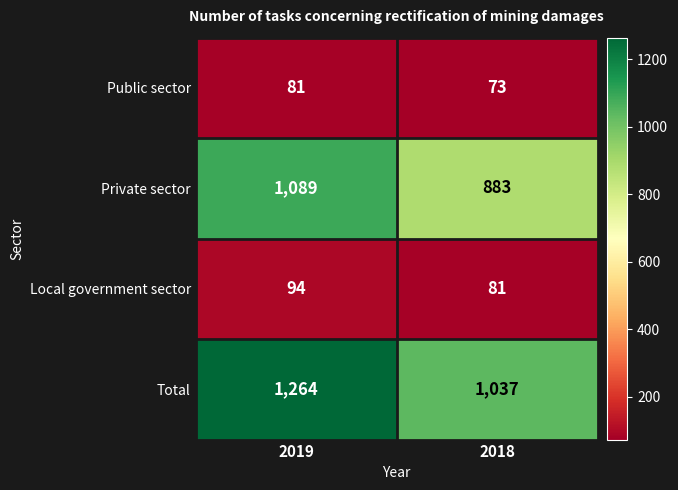

At 2019, list the series in order from largest to smallest.

Total, Private sector, Local government sector, Public sector